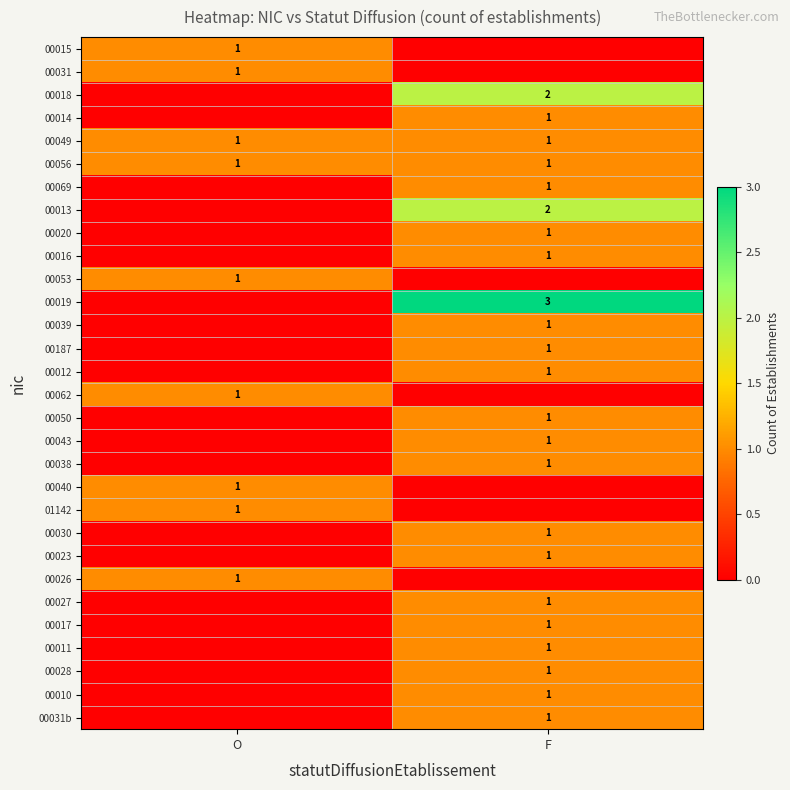

True or false: 00040 has a value of 1 at O.

True